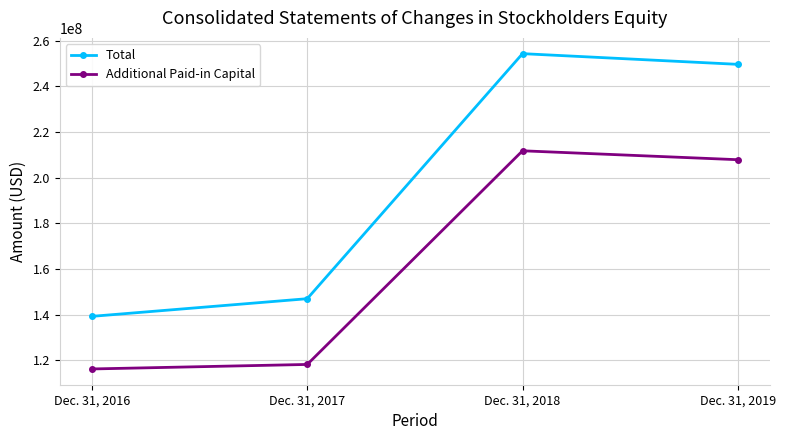

Is it true that Total equals 139207000 at Dec. 31, 2016?

True